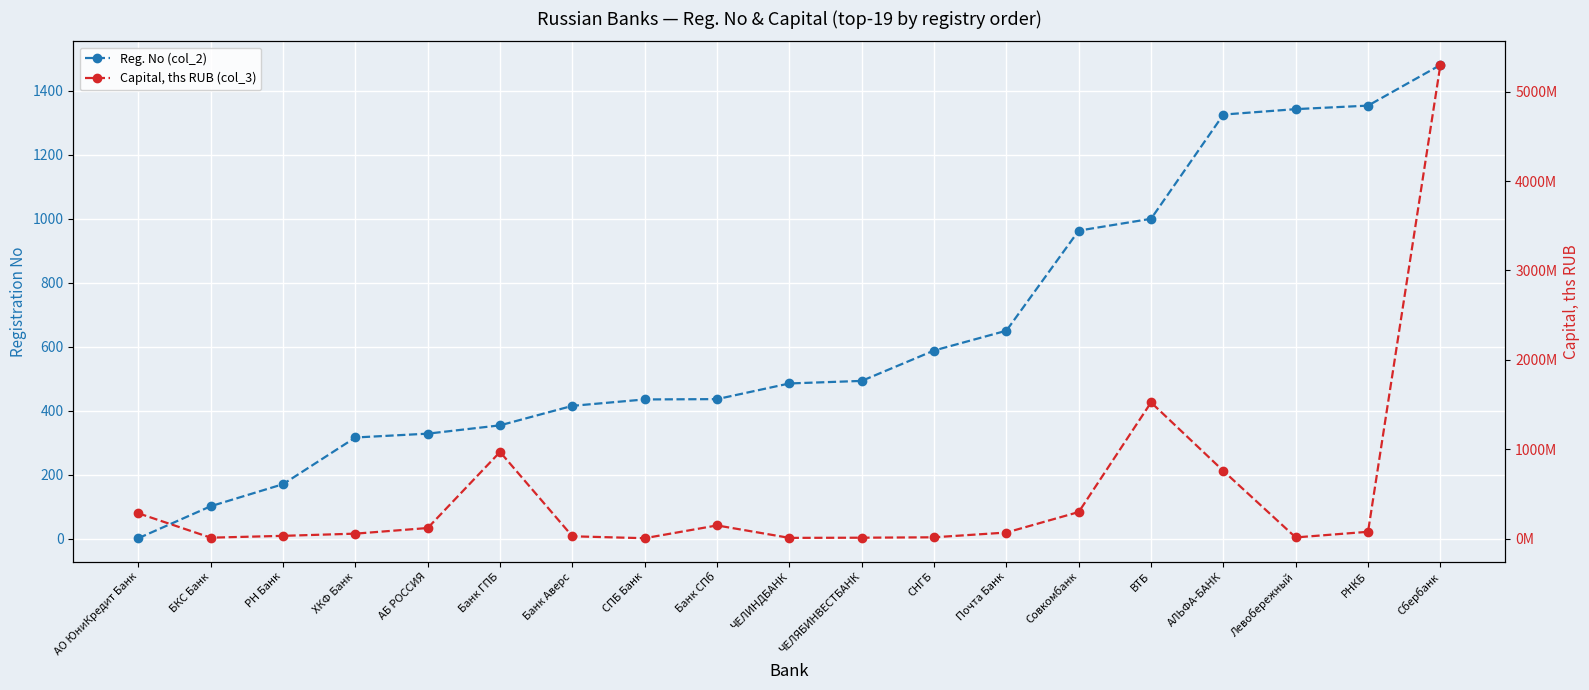

How many data points in Capital, ths RUB (col_3) are less than 70656964?

9